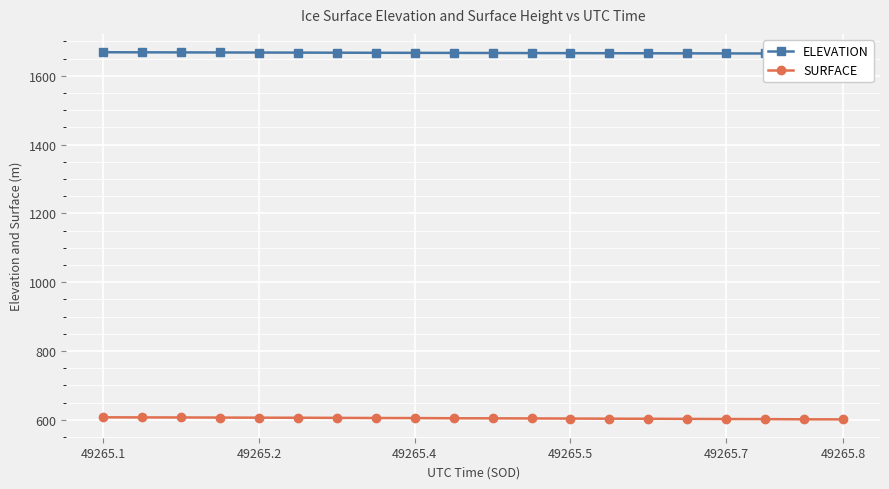

What is the sum of all ELEVATION values?

33326.9